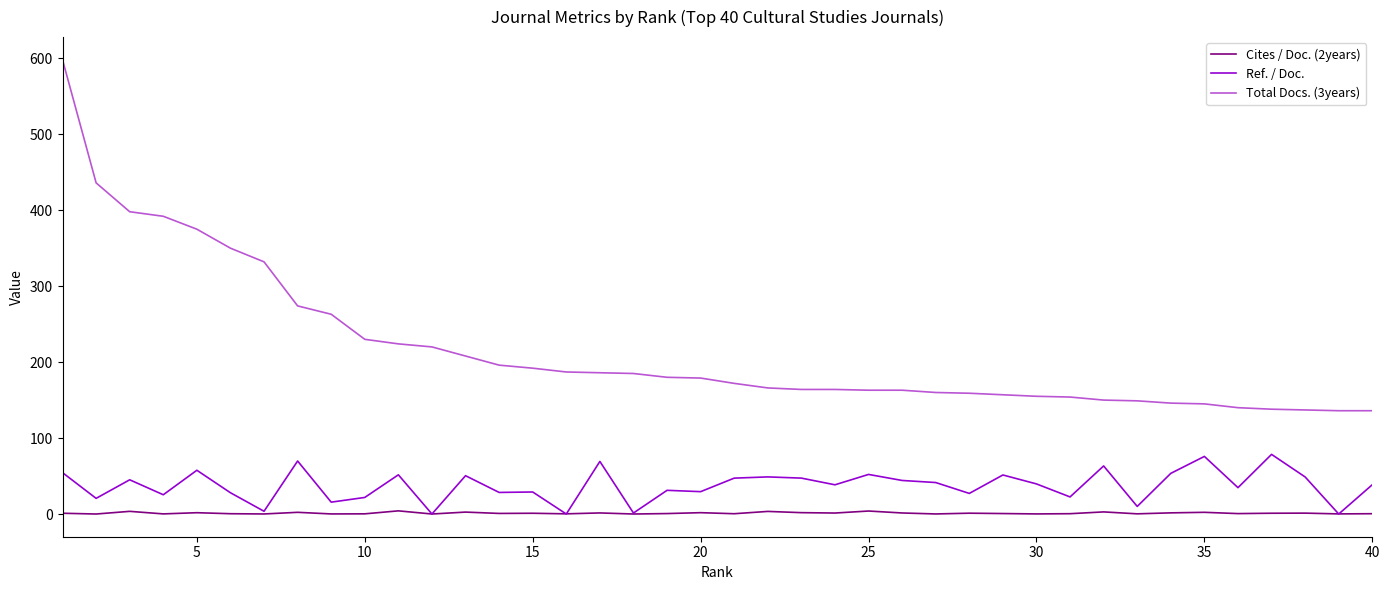

What is the greatest value displayed?

598.0